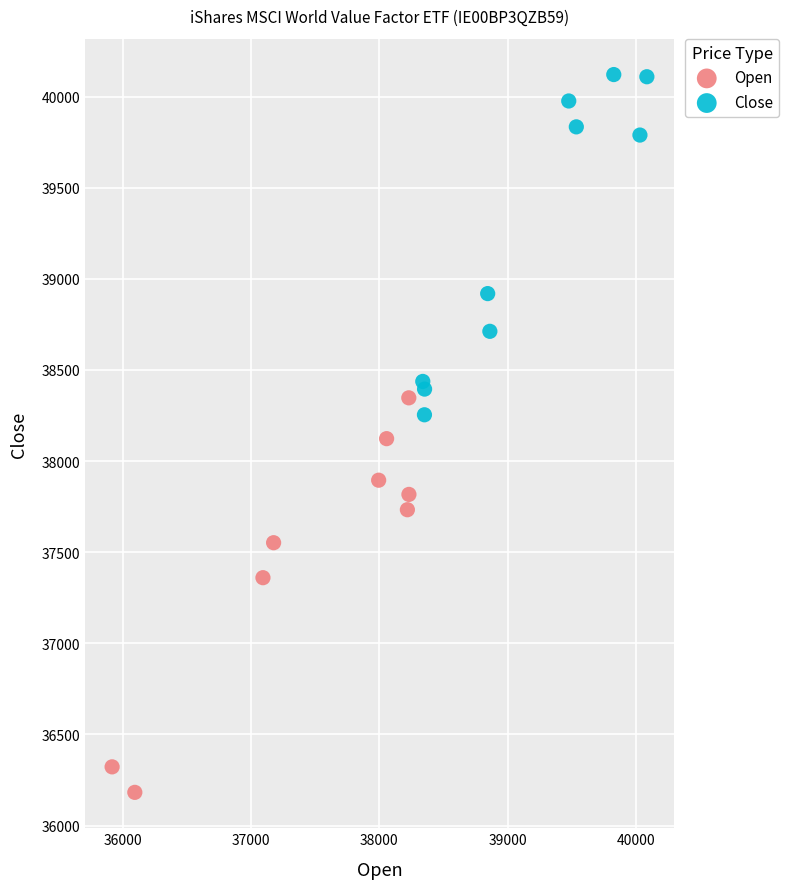

Which series contains the lowest Y value?

Open